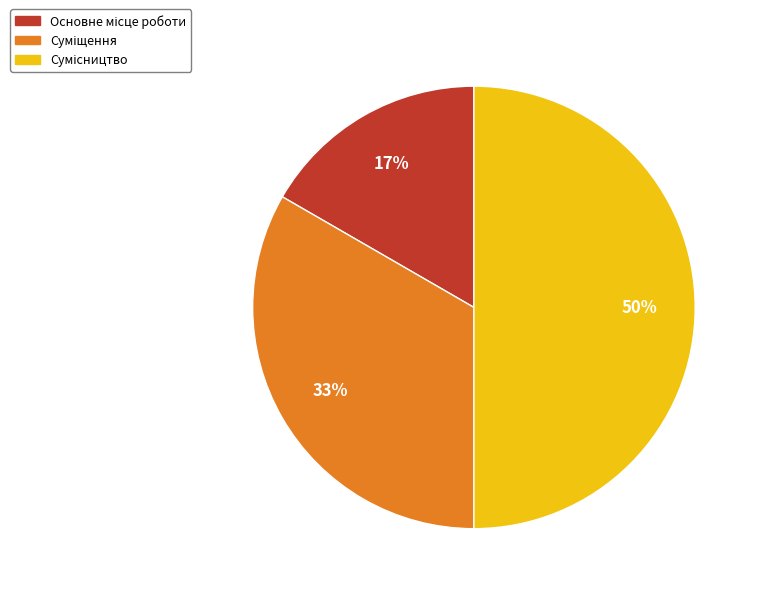

To the nearest percent, what is the difference between the largest and smallest slice percentages?

33%